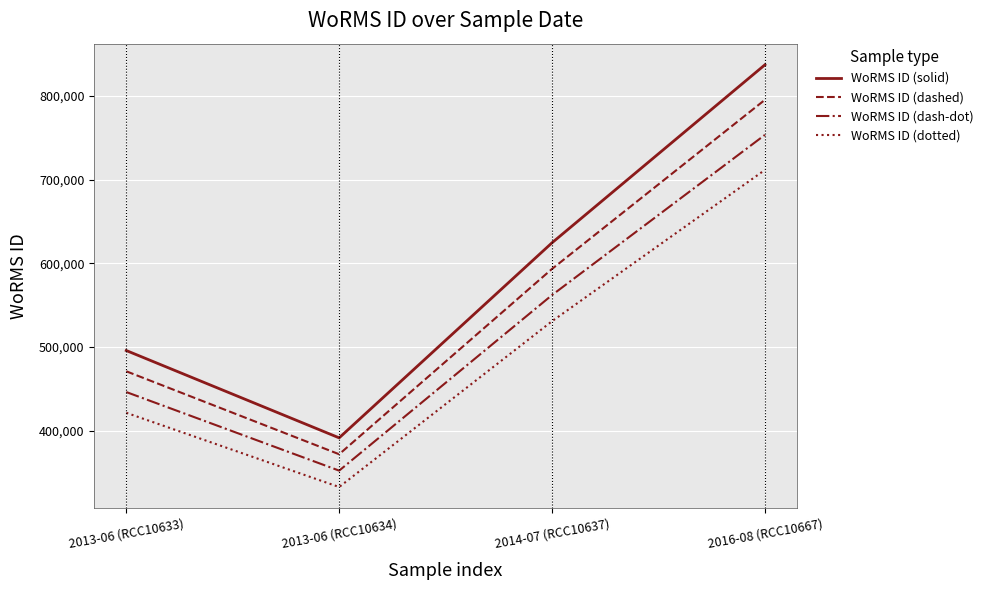

What is the greatest value displayed?

837075.0